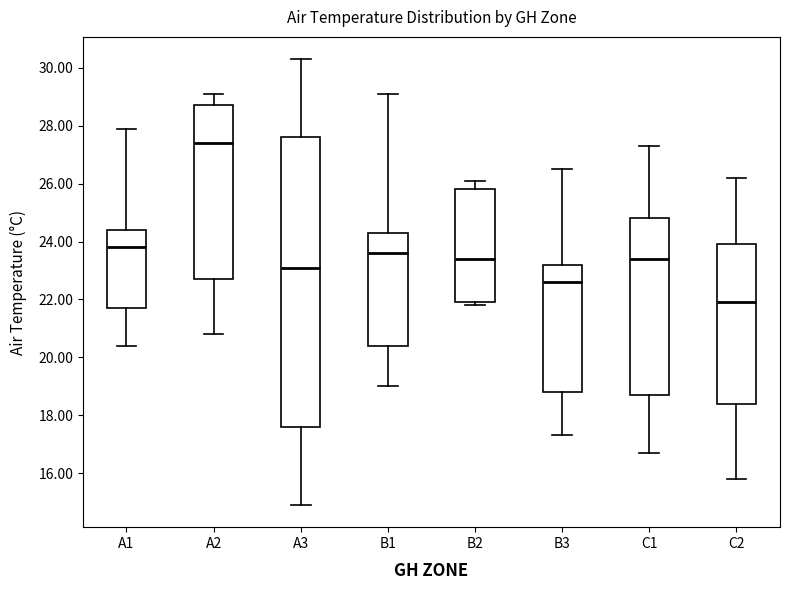

Which box is the tallest, from its lower edge to its upper edge?

A3